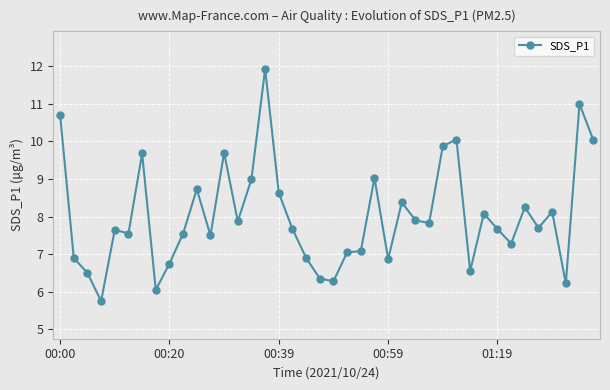

What is the difference between the maximum and minimum values?

6.2